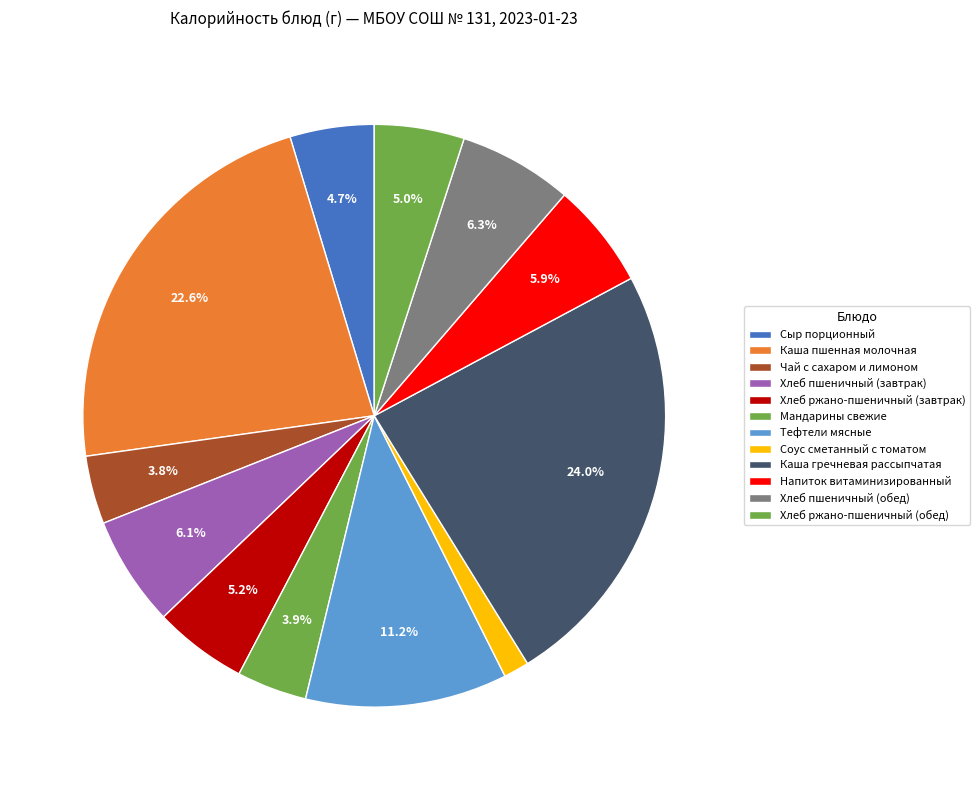

How many segments does this pie chart have?

12